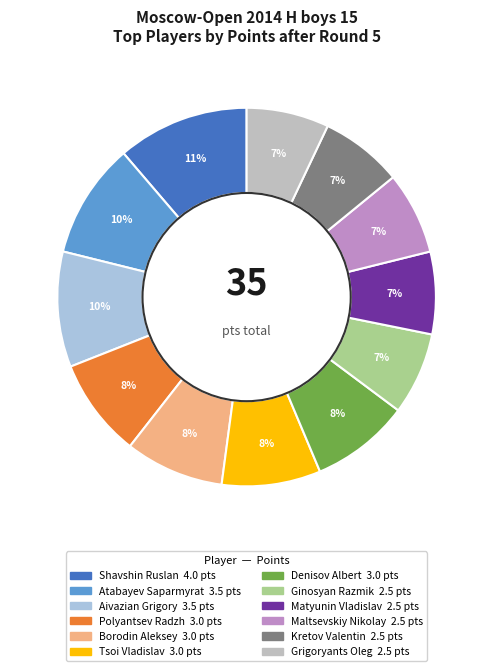

Combined, do Maltsevskiy Nikolay and Borodin Aleksey account for over 50%?

No